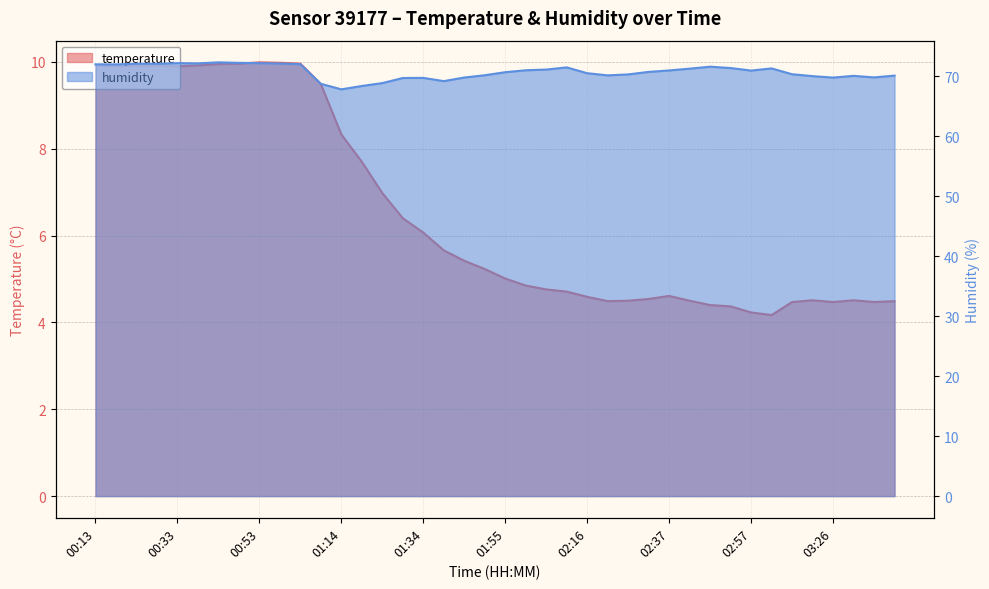

What is the label of the 24th point from the right?

01:34